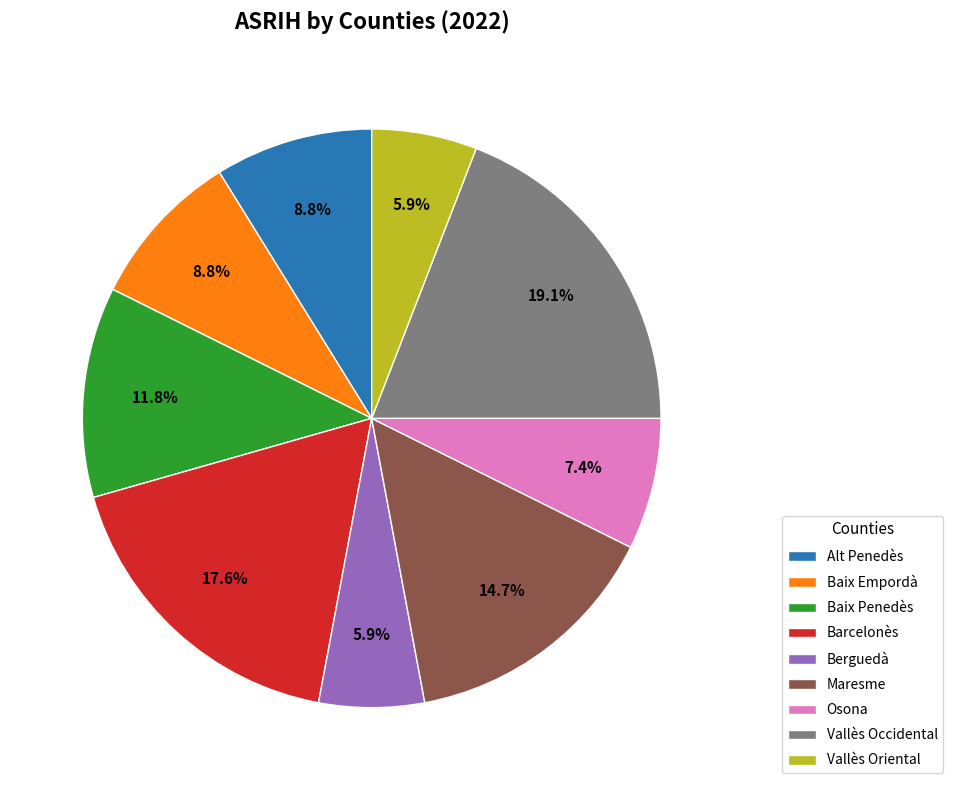

True or false: Vallès Oriental accounts for 6% of the total.

True